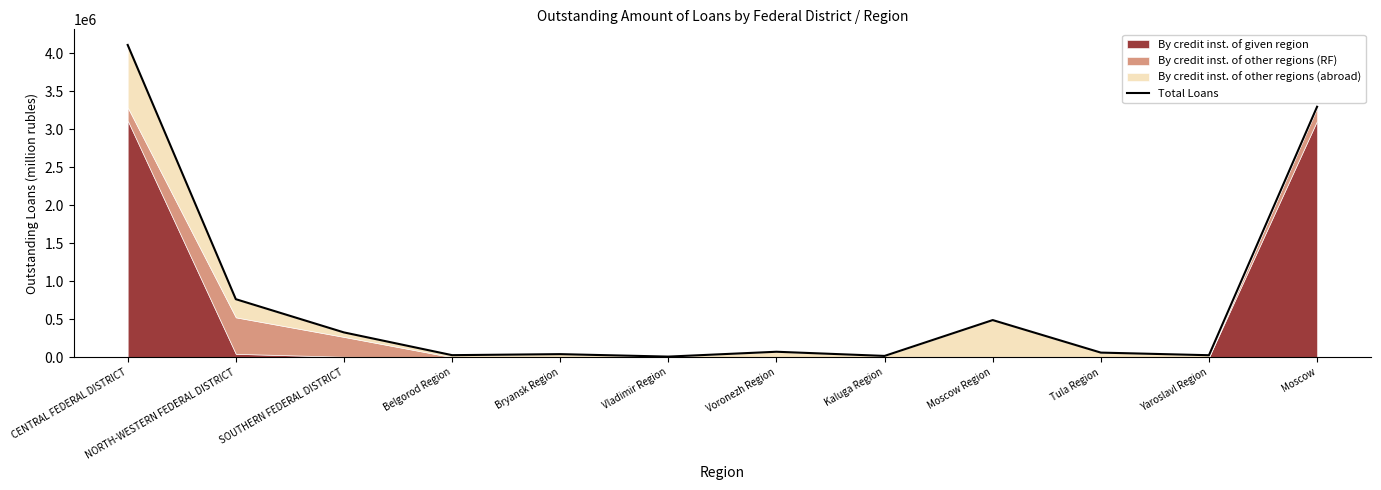

Which label corresponds to the smallest value in the chart?

Vladimir Region